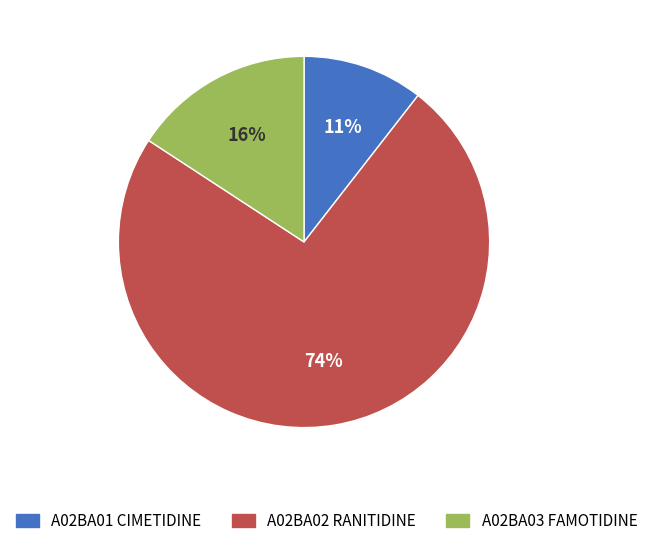

Combined, do A02BA03 FAMOTIDINE and A02BA02 RANITIDINE account for over 50%?

Yes